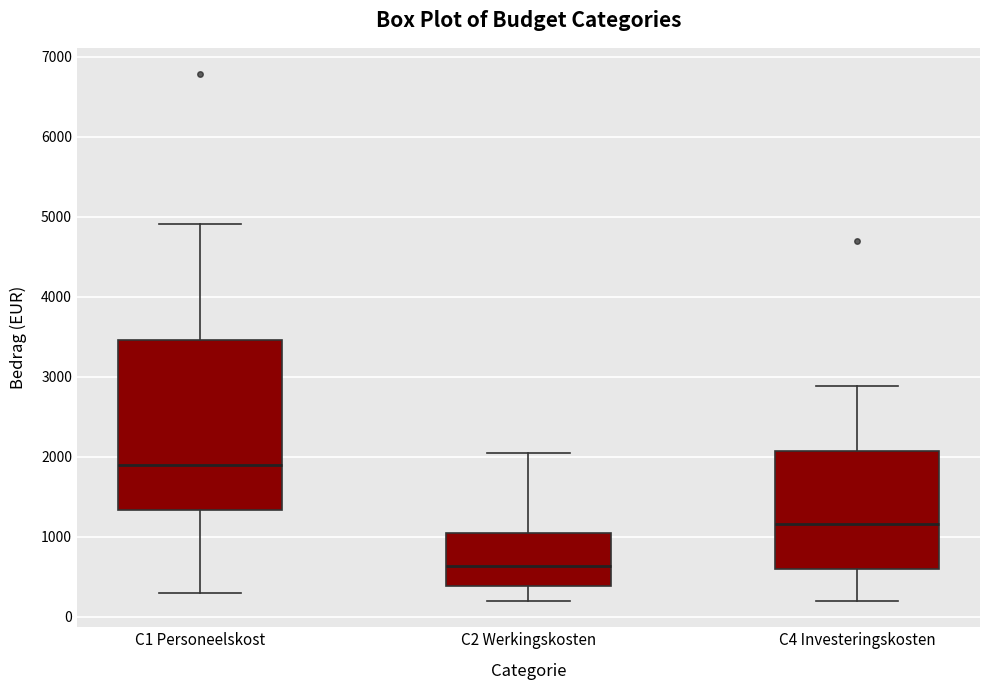

Which box is the tallest, from its lower edge to its upper edge?

C1 Personeelskost